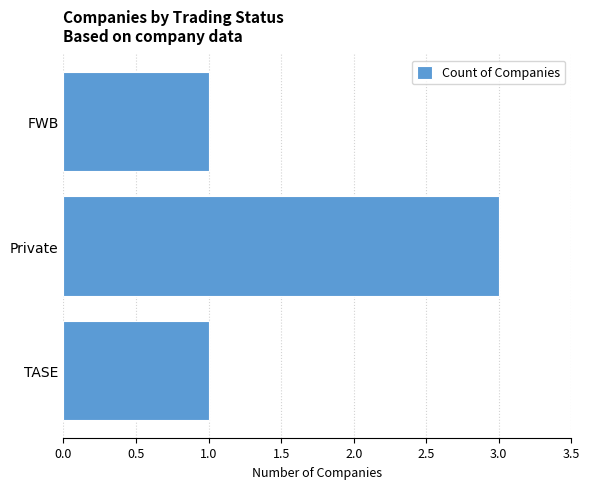

Which has a higher value, Private or FWB?

Private